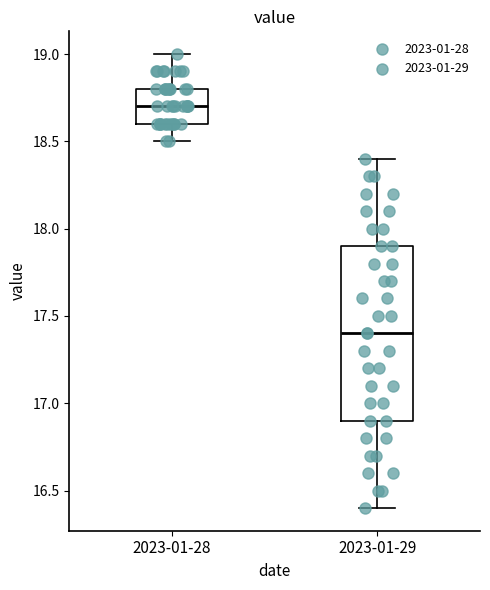

Which box has the lowest median line?

2023-01-29